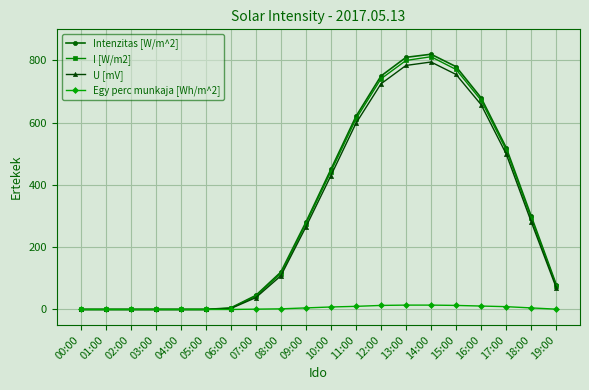

Is this an area chart (filled region under the line)?

No